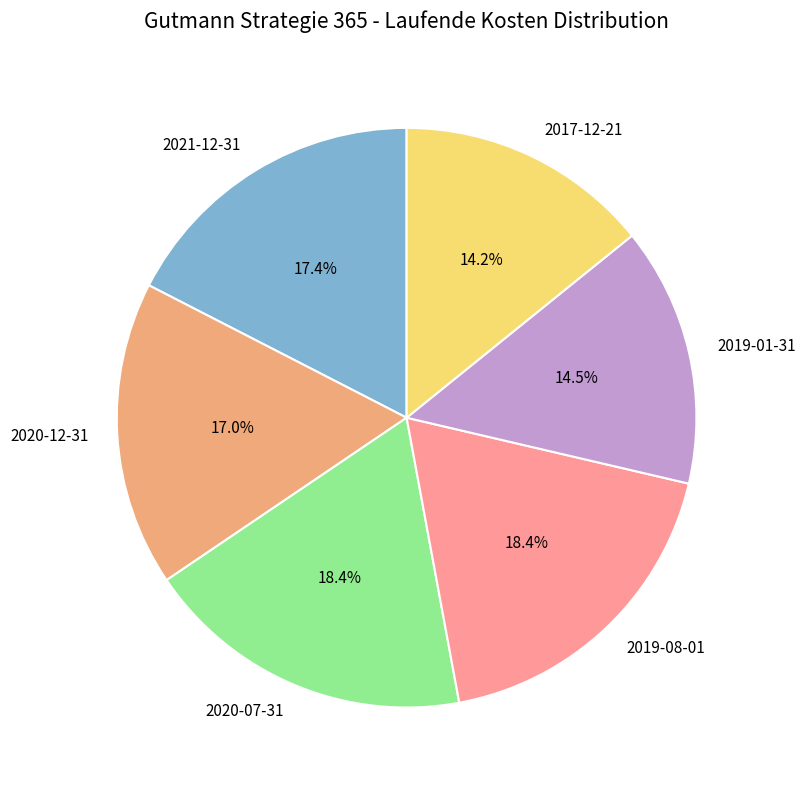

How much of the chart is everything except 2020-07-31?

81.6%